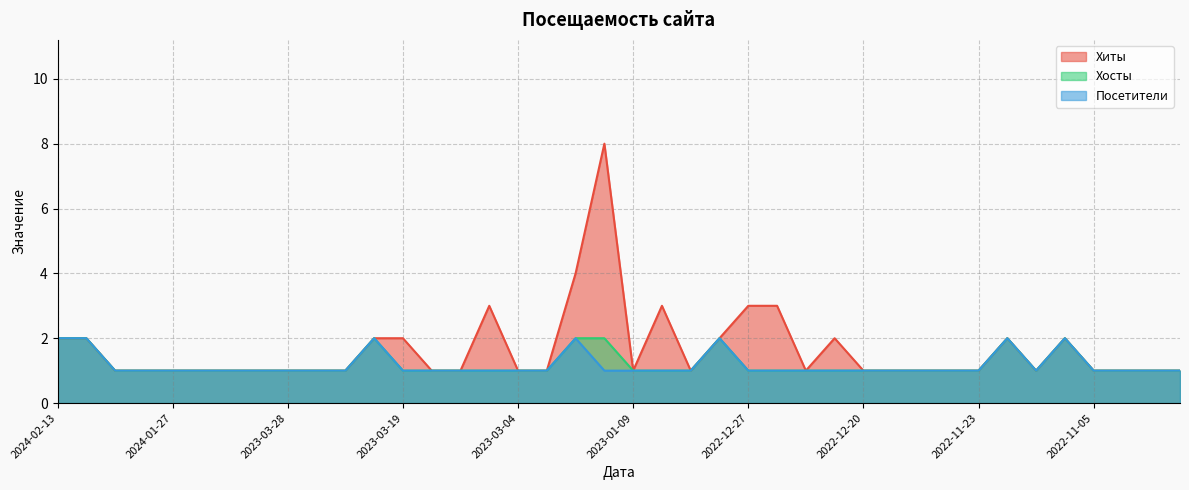

Which series has the widest spread of values?

Хиты